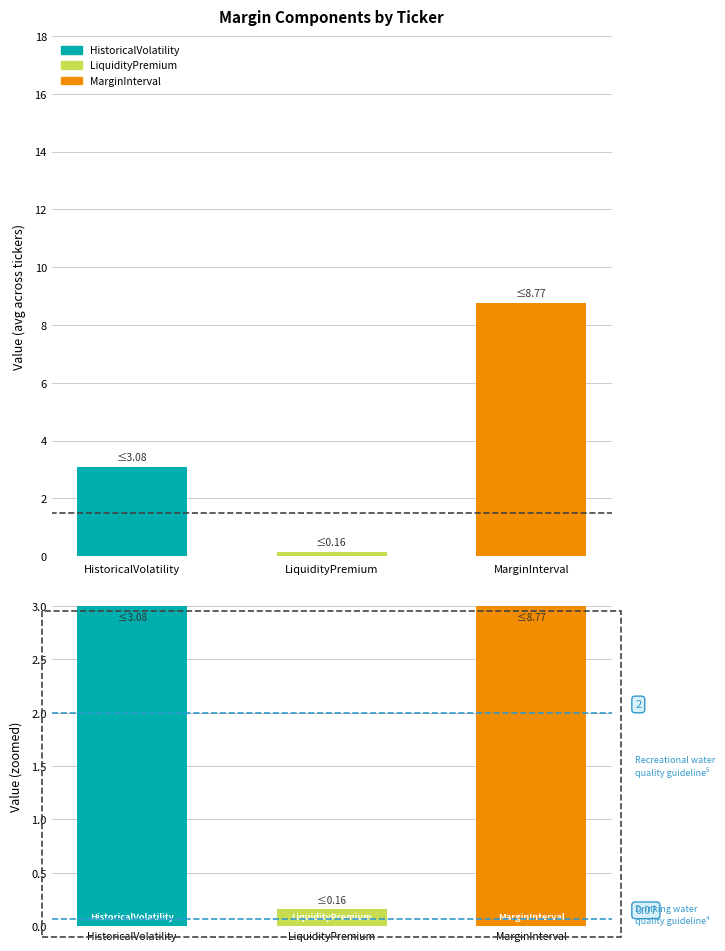

What is the average value of the MarginInterval series?

8.8